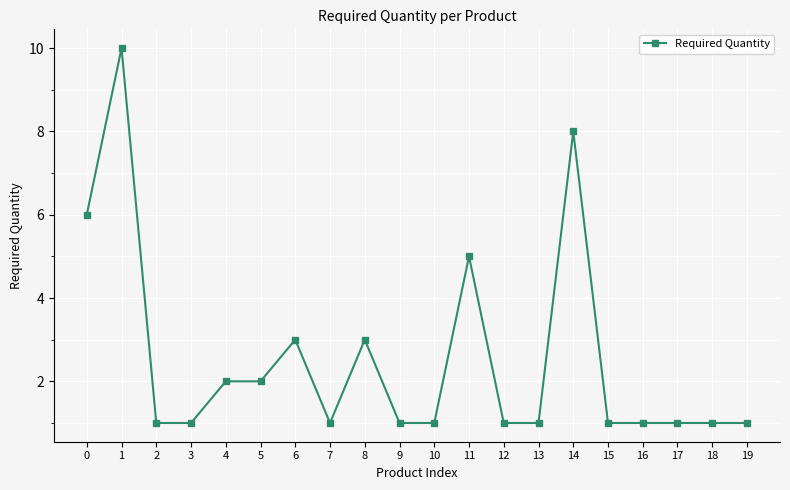

True or false: the data shows 2 at 13.

False